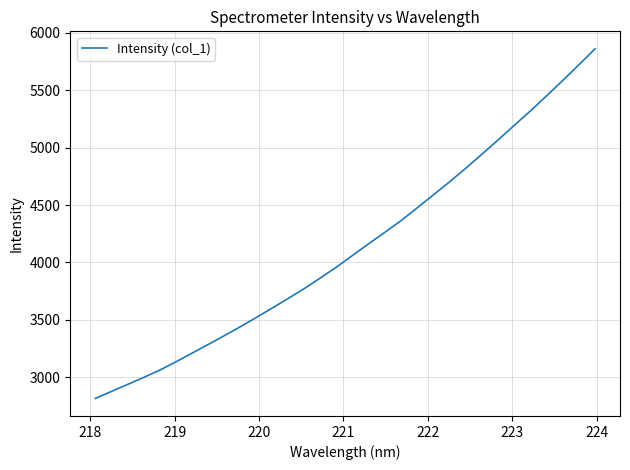

What is the greatest value displayed?

5858.9